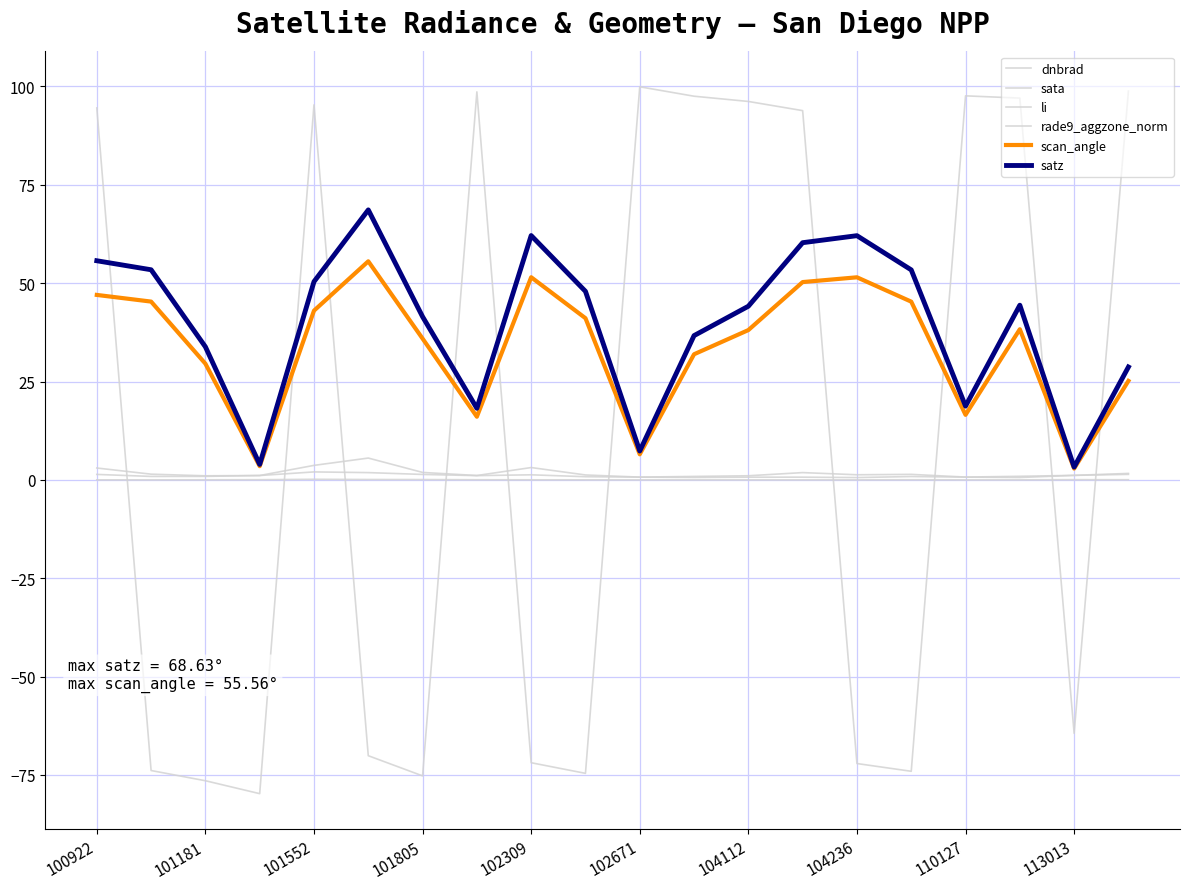

What is the sum of all rade9_aggzone_norm values?

20.6